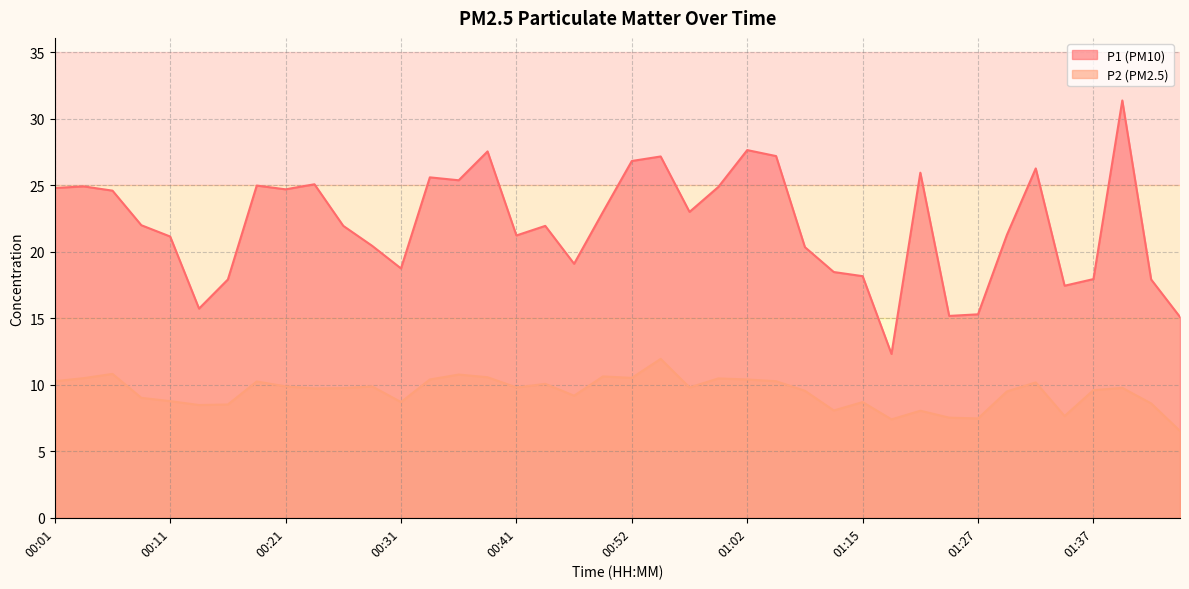

What is the difference between the highest and lowest values at 00:29?

10.6